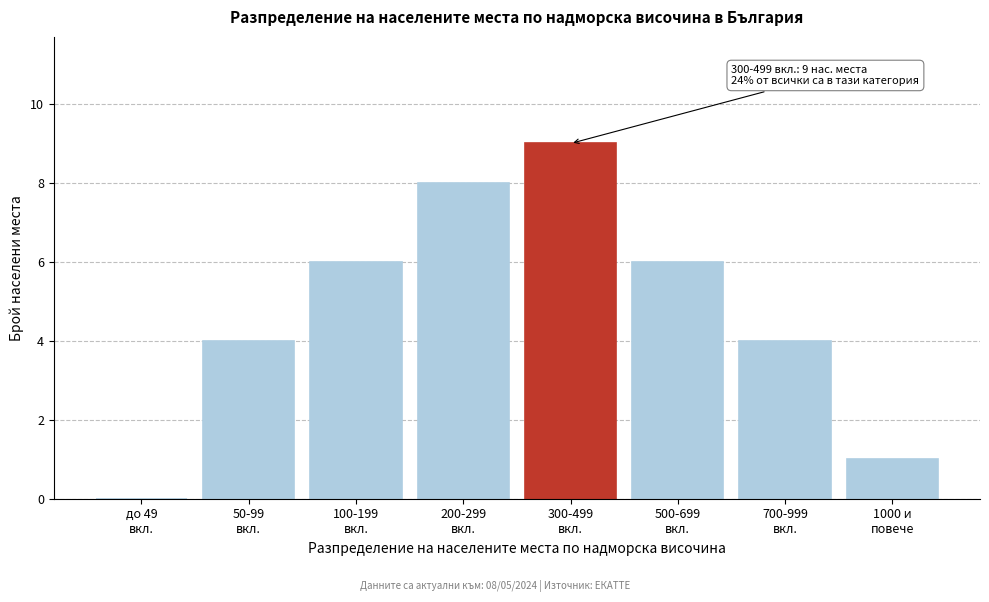

What is the sum of all values?

38